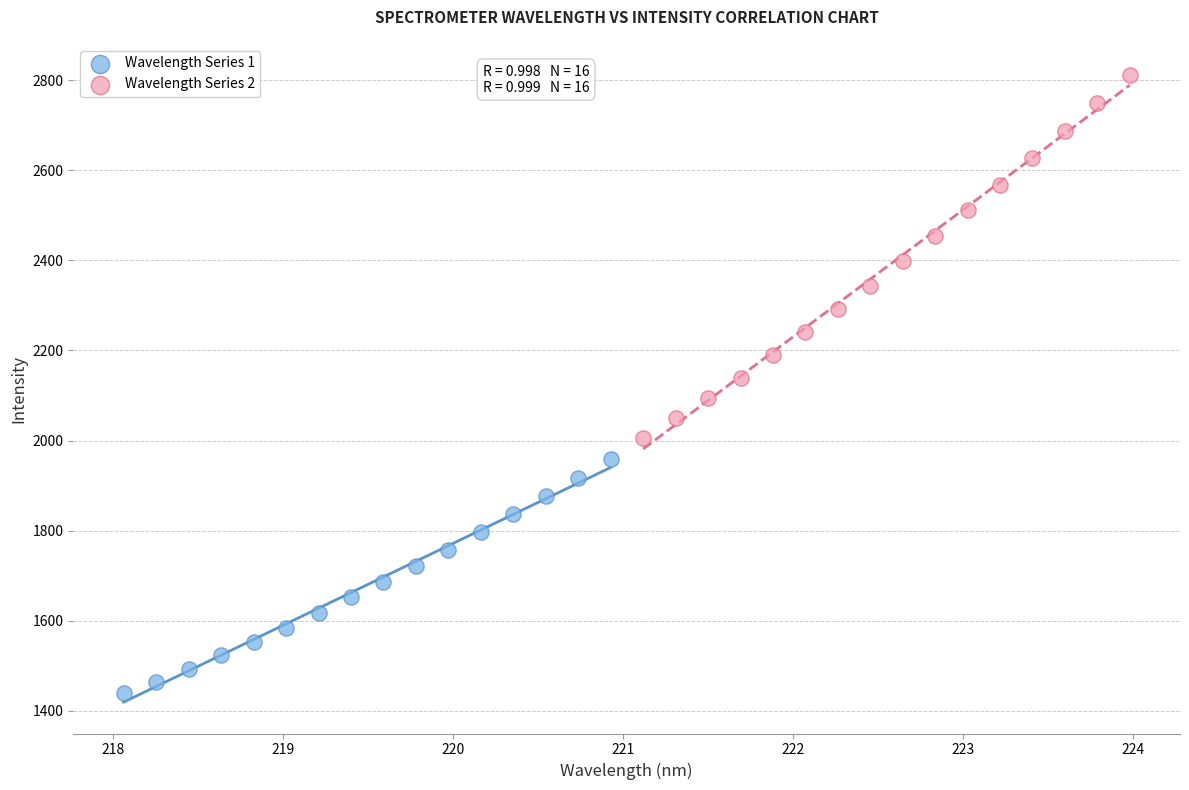

Which series has the largest Y range (max minus min)?

Wavelength Series 2